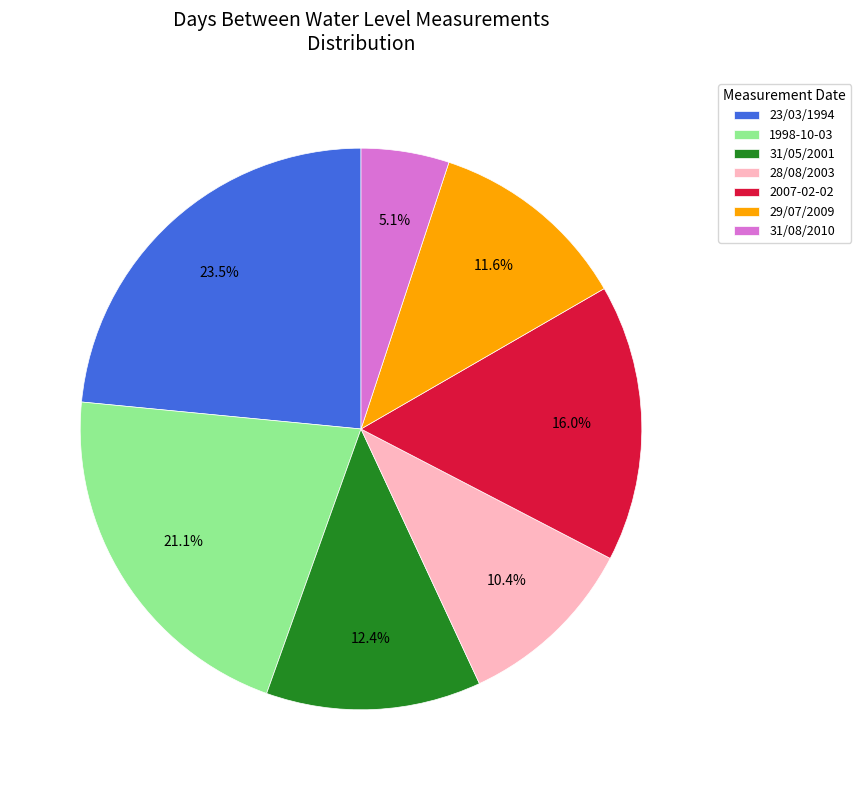

How many segments does this pie chart have?

7